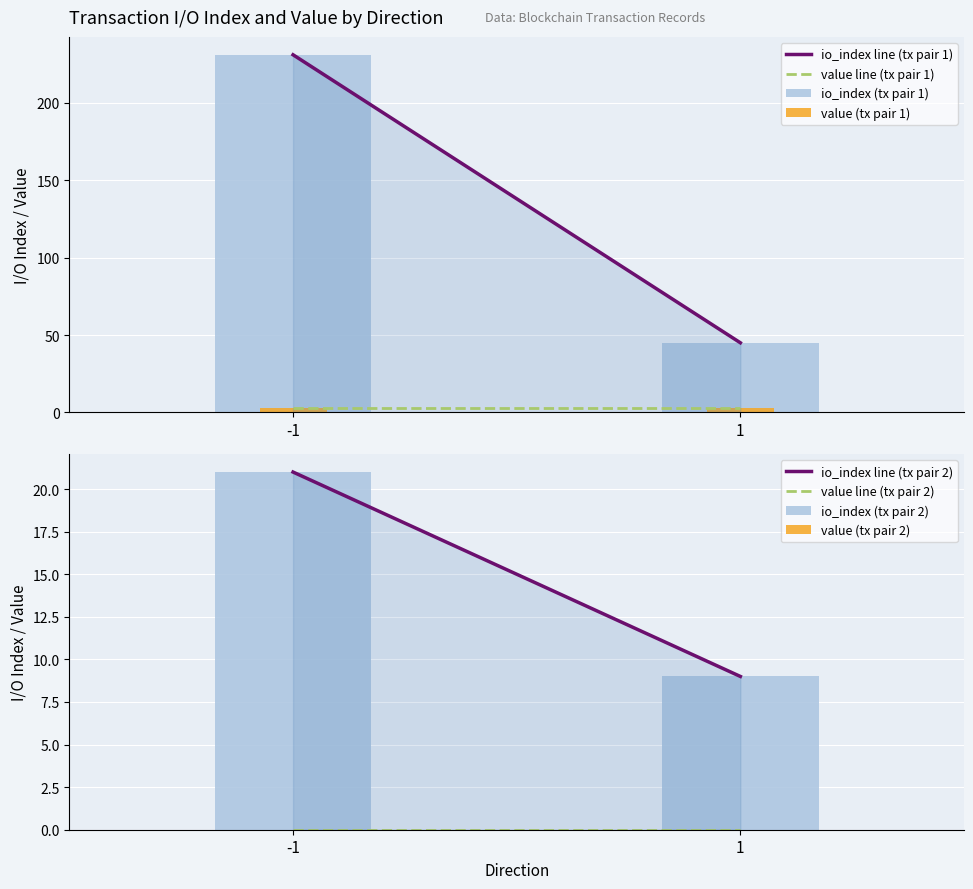

Which series has the largest total across all categories?

io_index